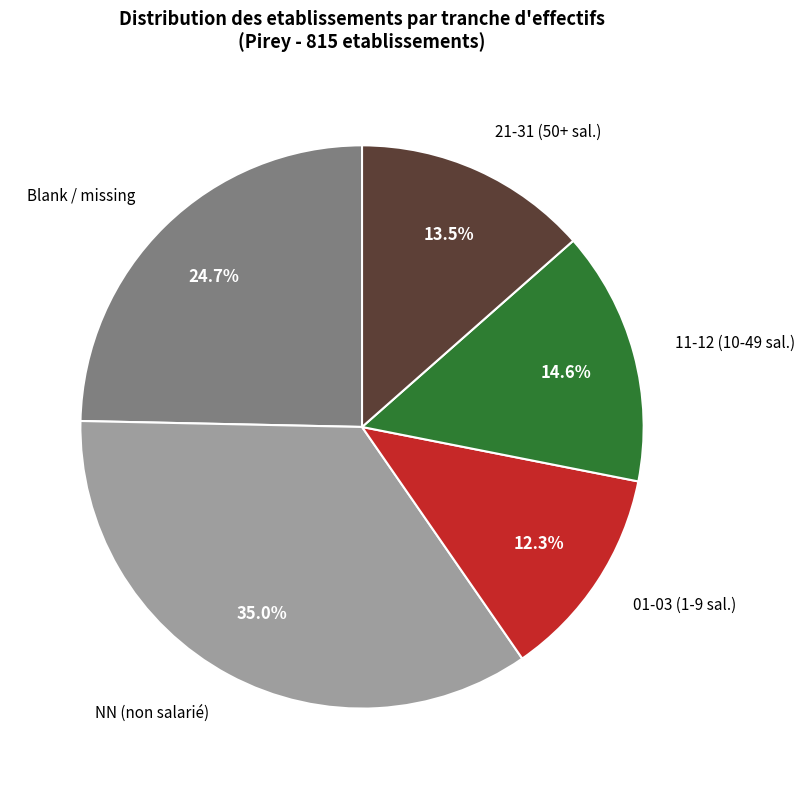

Rank the categories by value from highest to lowest.

NN (non salarié), Blank / missing, 11-12 (10-49 sal.), 21-31 (50+ sal.), 01-03 (1-9 sal.)